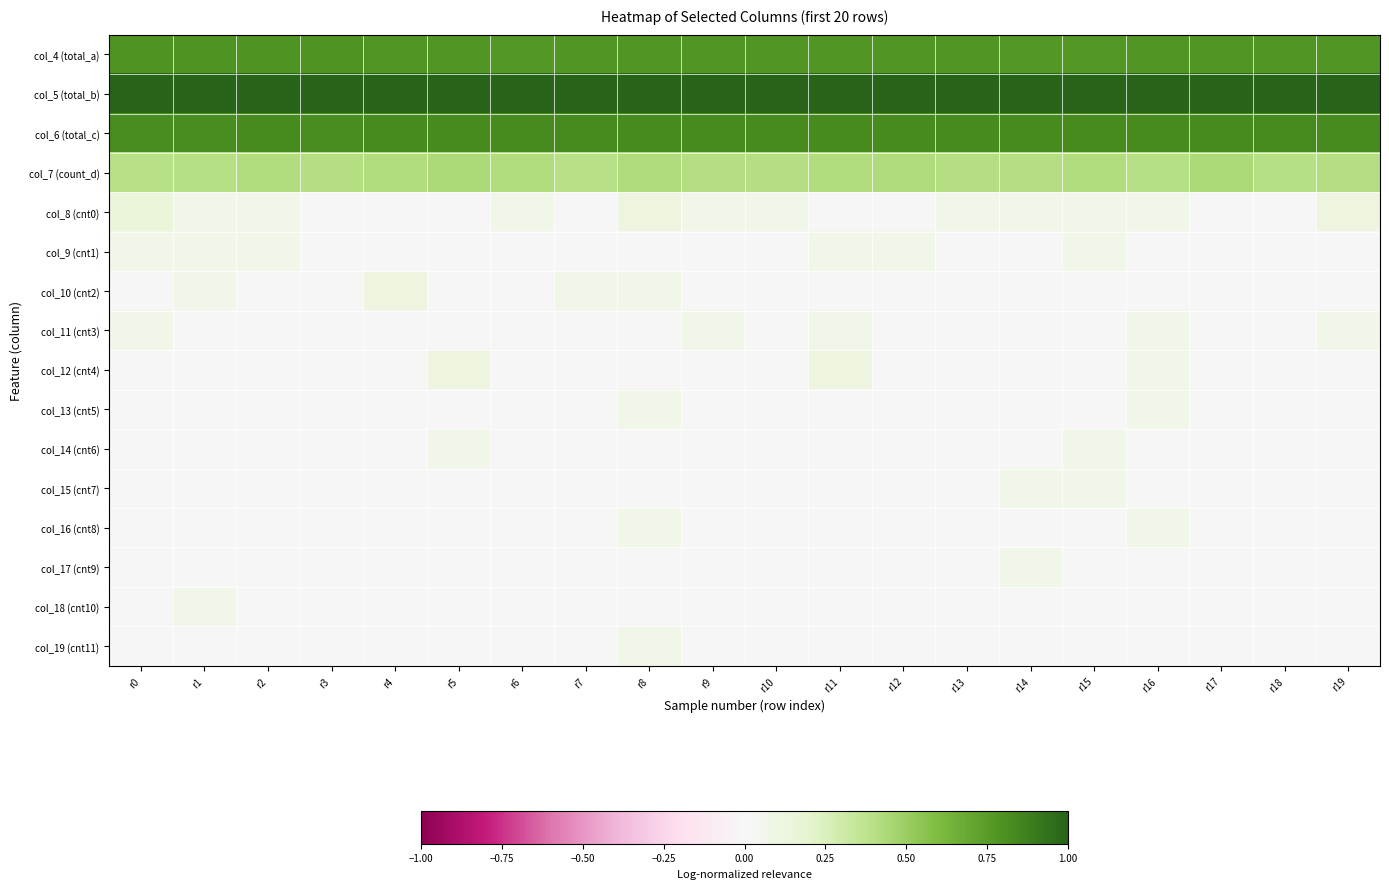

Which has a higher value, r9 or r16?

r16